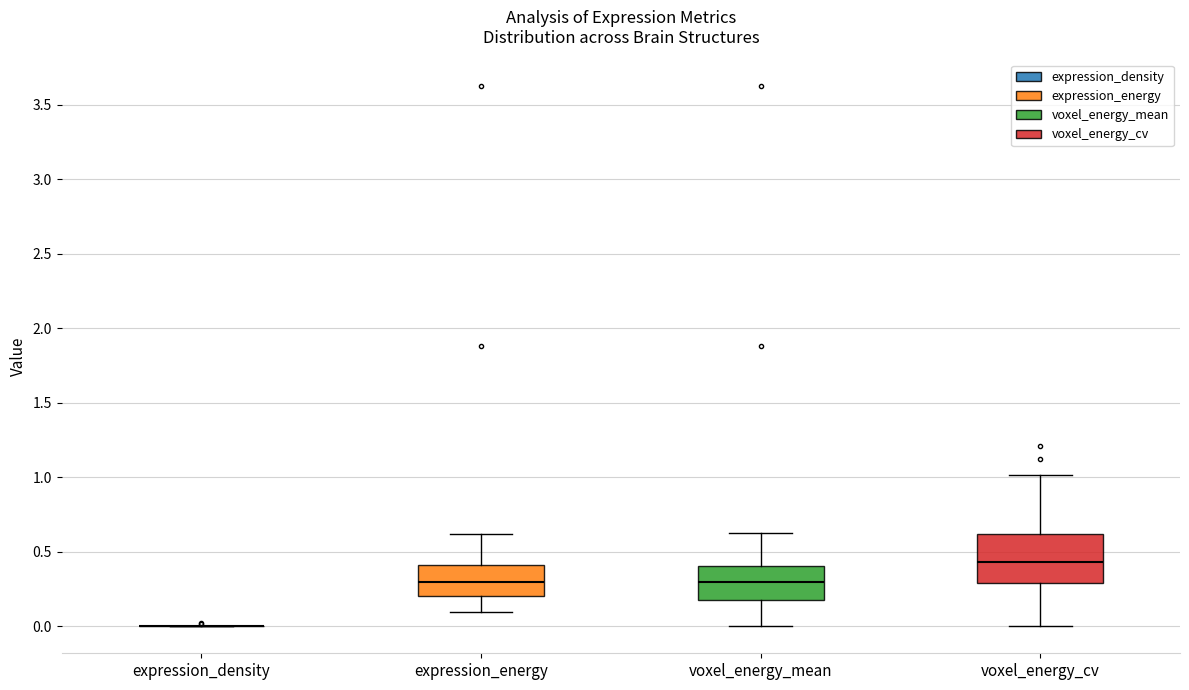

Reading left to right, transcribe this box plot: for each box, give where its median line is, the range the box spans, and where its two whiskers end, as read against the y-axis. The values are not printed on the chart, so give them approximately, as read against the axis.

expression_density: box collapsed to a line at 0.00, whiskers 0.00 to 0.00
expression_energy: median 0.30, box 0.20 to 0.40, whiskers 0.10 to 0.60
voxel_energy_mean: median 0.30, box 0.20 to 0.40, whiskers 0.00 to 0.65
voxel_energy_cv: median 0.45, box 0.30 to 0.60, whiskers 0.00 to 1.00